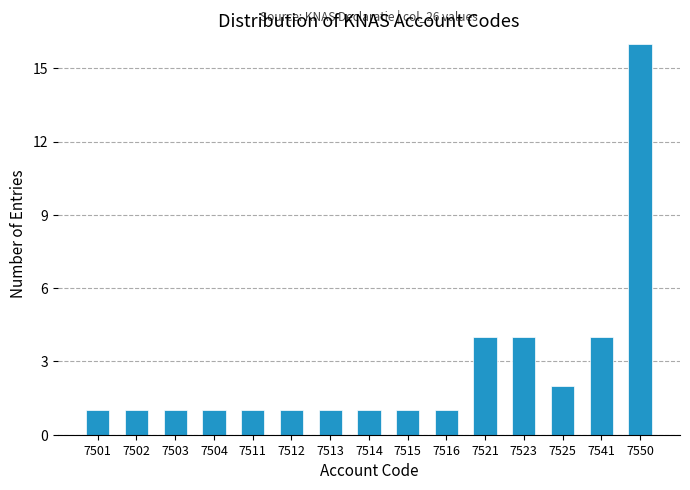

Reading left to right, extract all data points from this chart.

7501=1	7502=1	7503=1	7504=1	7511=1	7512=1	7513=1	7514=1	7515=1	7516=1	7521=4	7523=4	7525=2	7541=4	7550=16